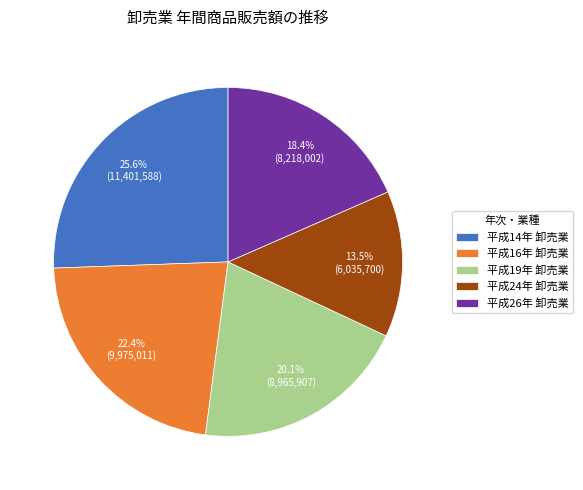

Does any single category account for the majority?

No